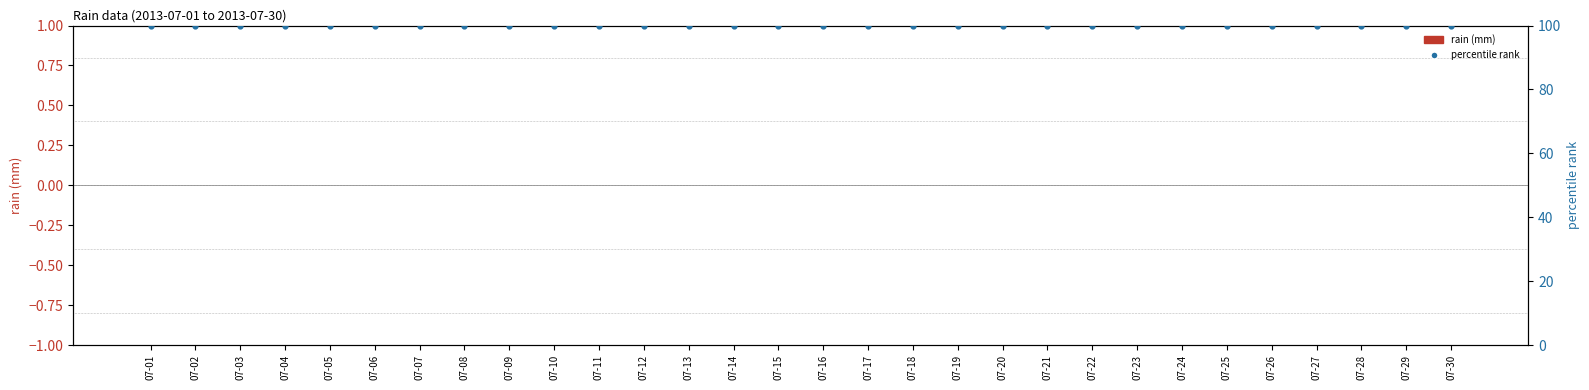

What is the total value across all series at 07-12?

100